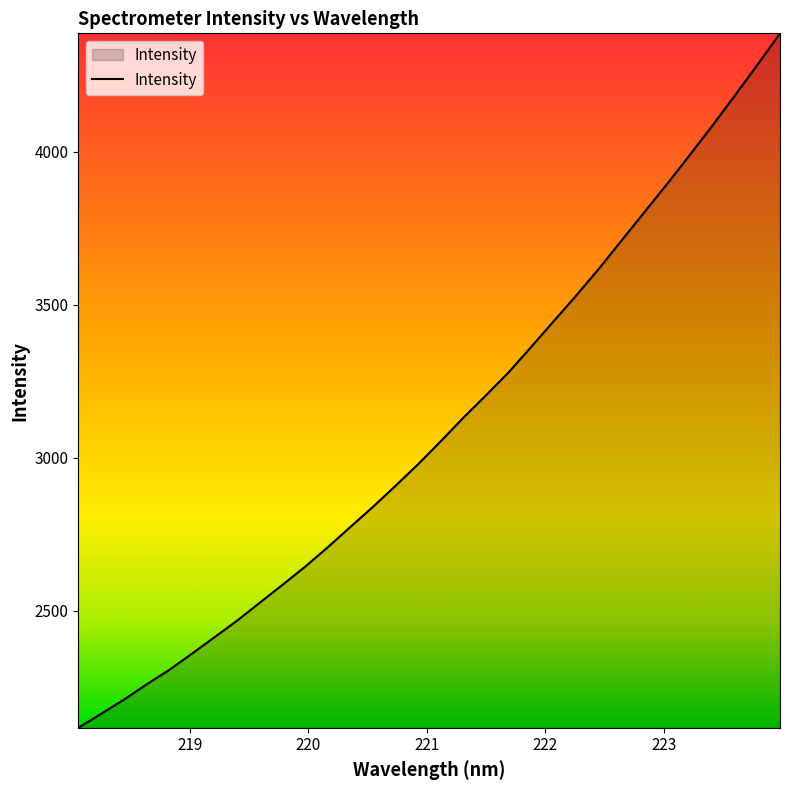

What is the maximum value shown in the chart?

4387.8